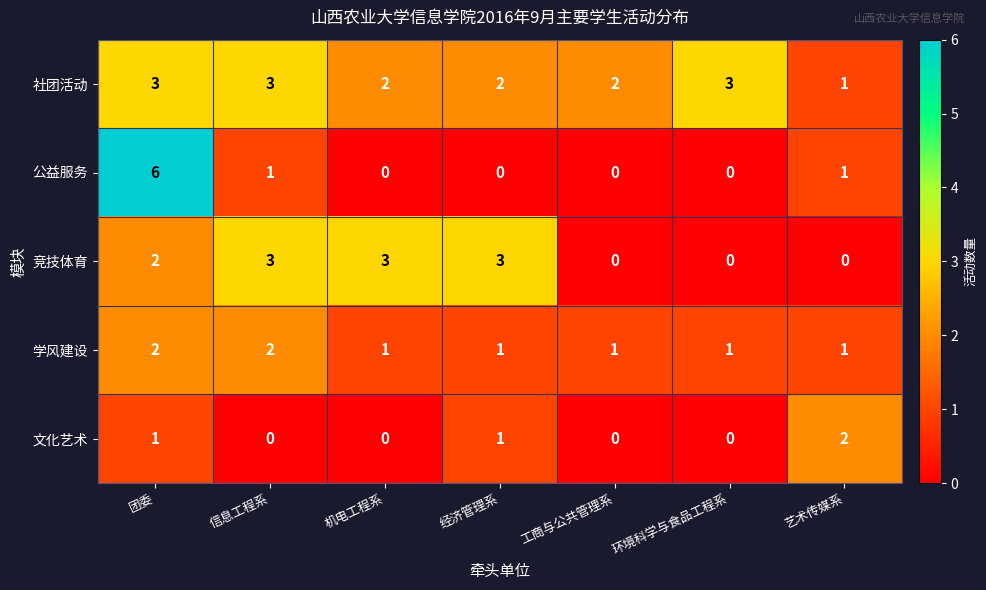

What is the total value across all series at 团委?

14